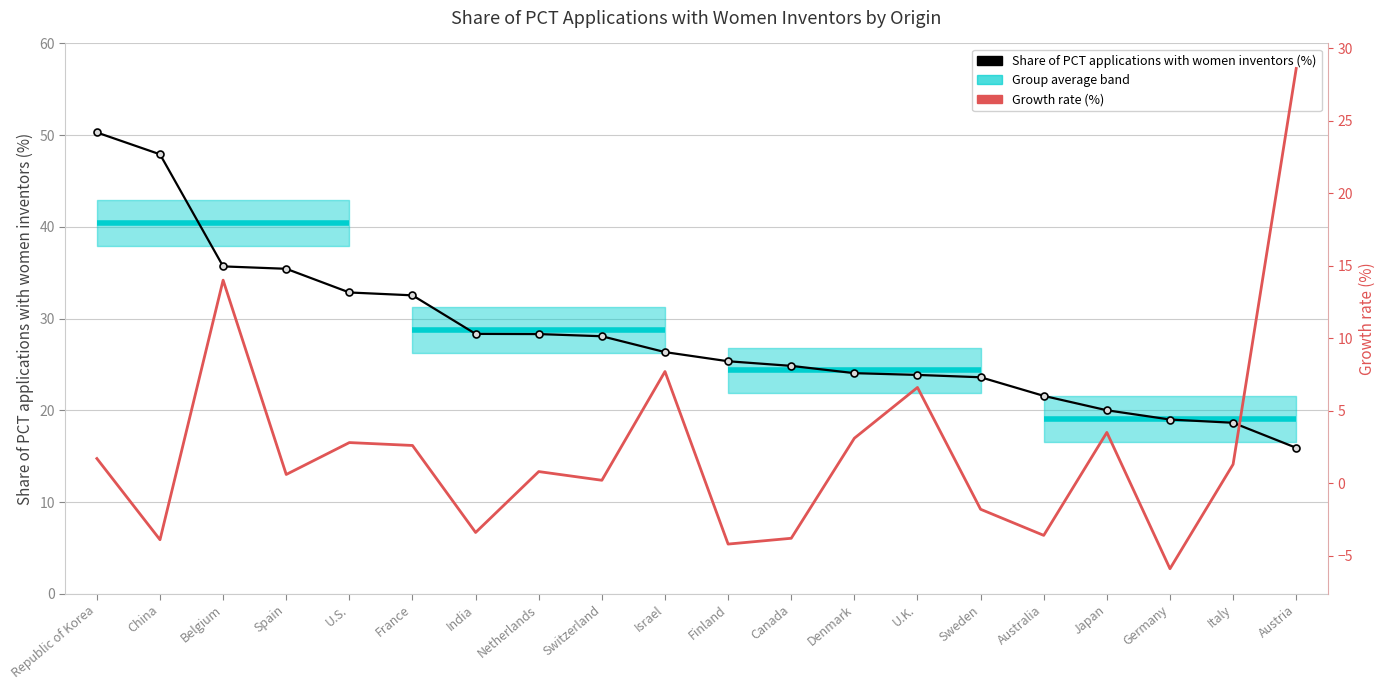

Where do Share of PCT applications with women inventors (%) and Growth rate (%) first cross each other?

Italy and Austria